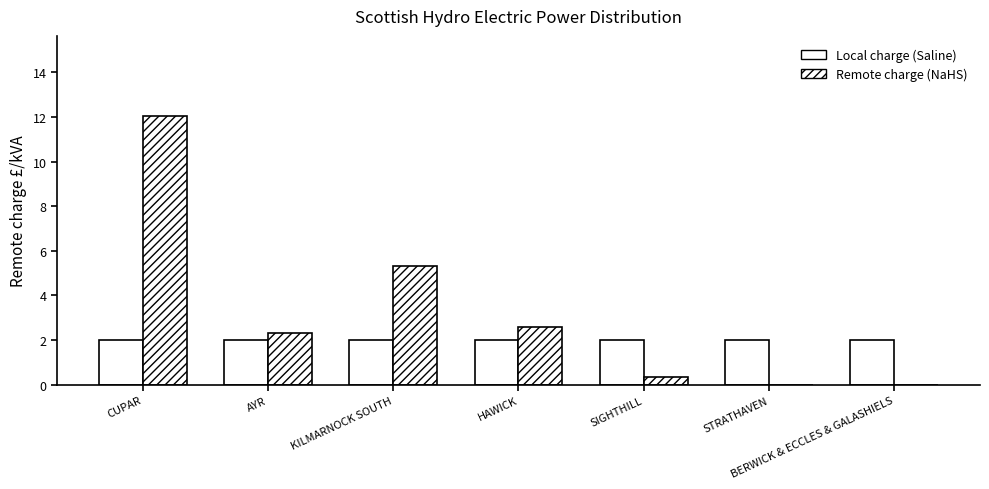

What is the difference between the highest and lowest values at CUPAR?

10.0